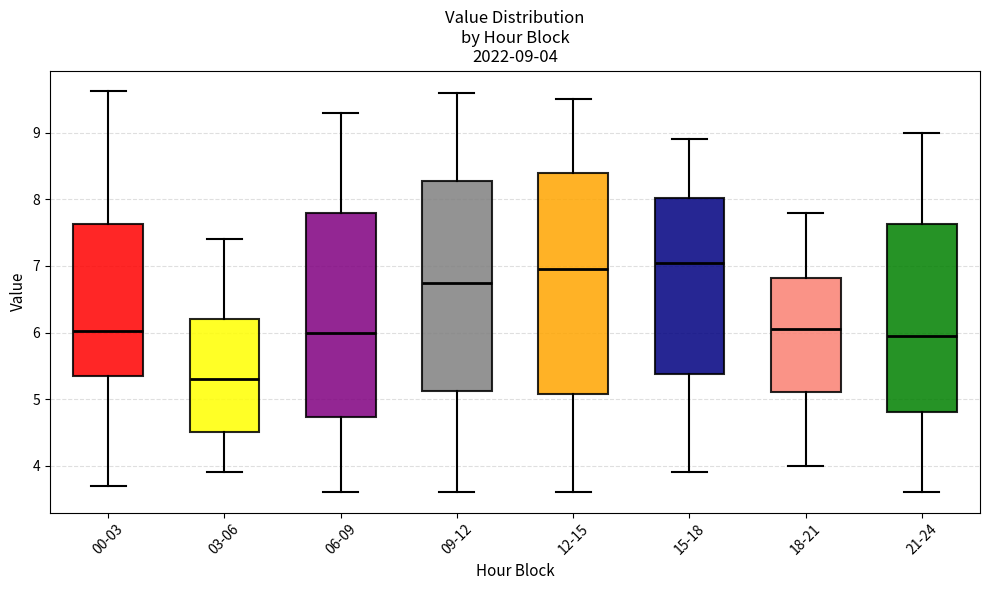

Which box is the tallest, from its lower edge to its upper edge?

12-15